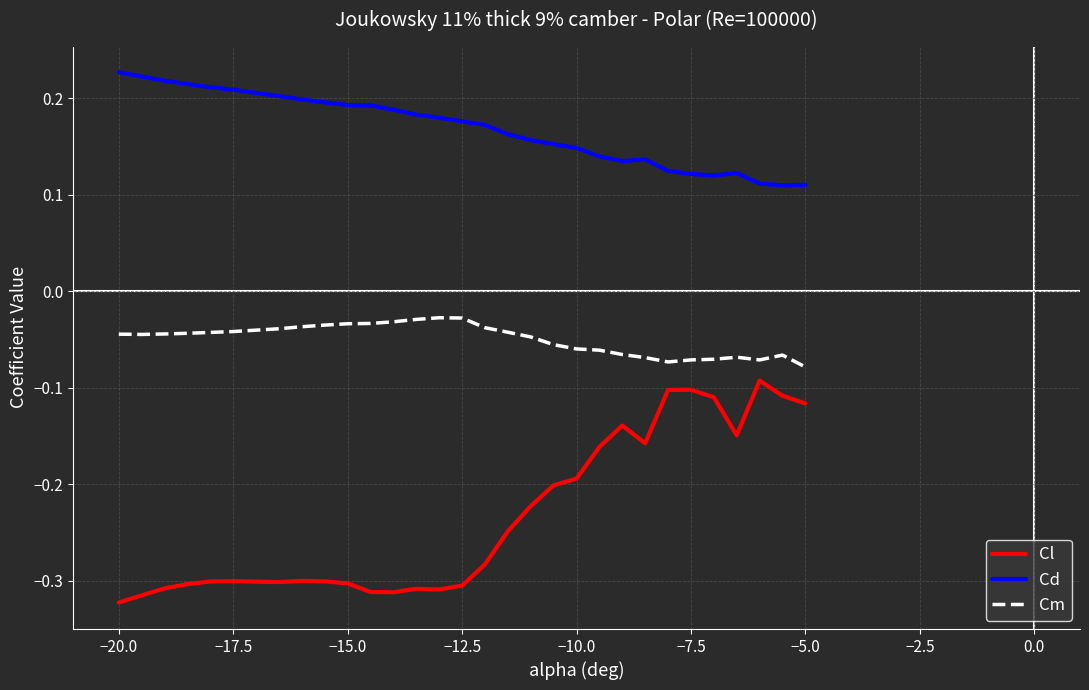

In Cl, how many points are lower than both neighbors (excluding endpoints)?

5